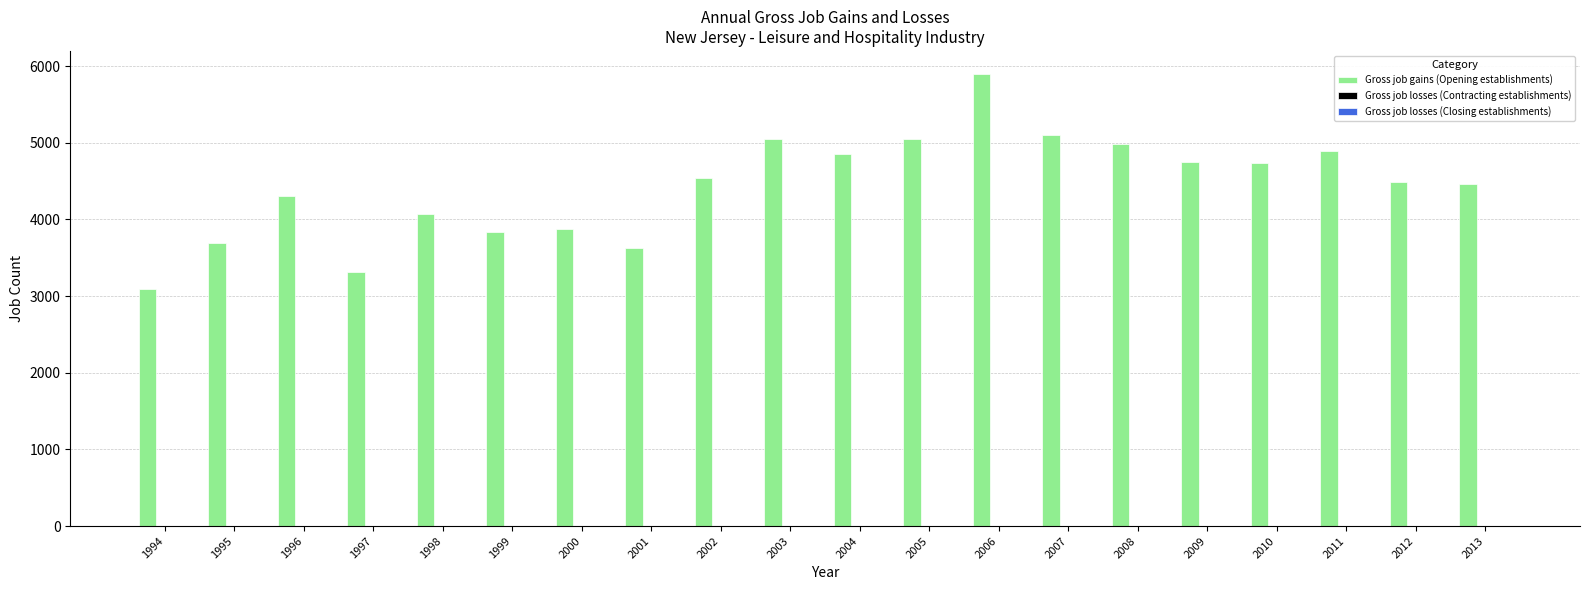

What is the minimum value shown in the chart?

3093